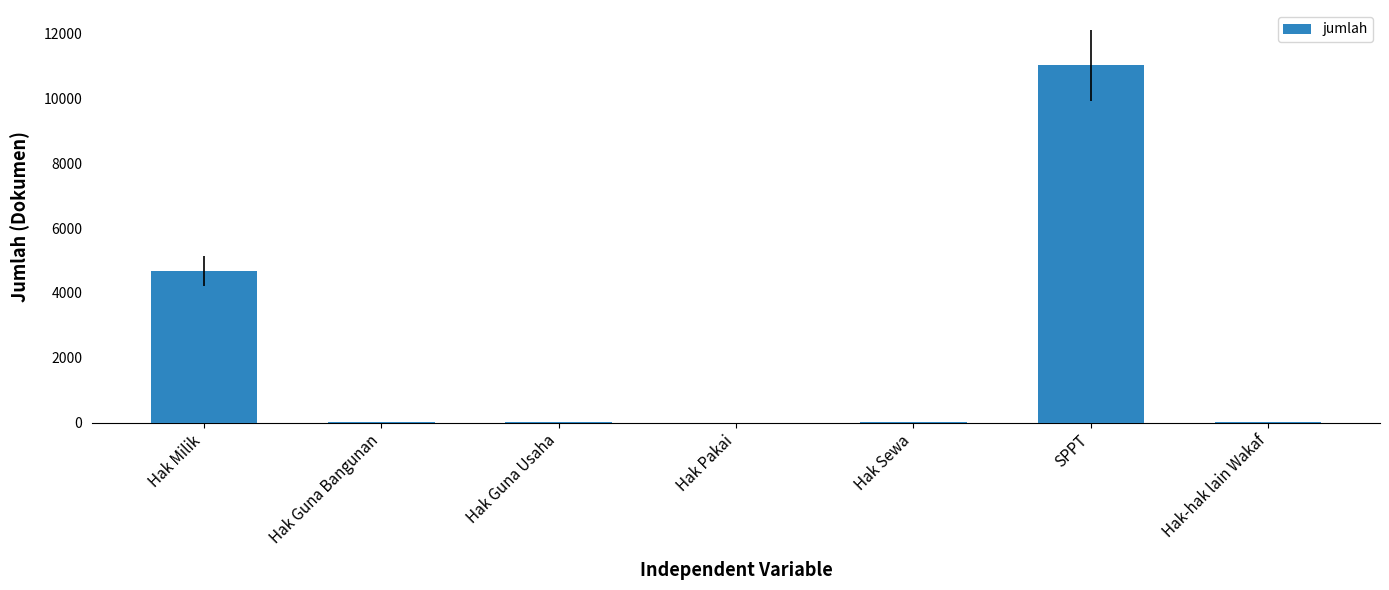

Which category has the highest value across all series?

SPPT